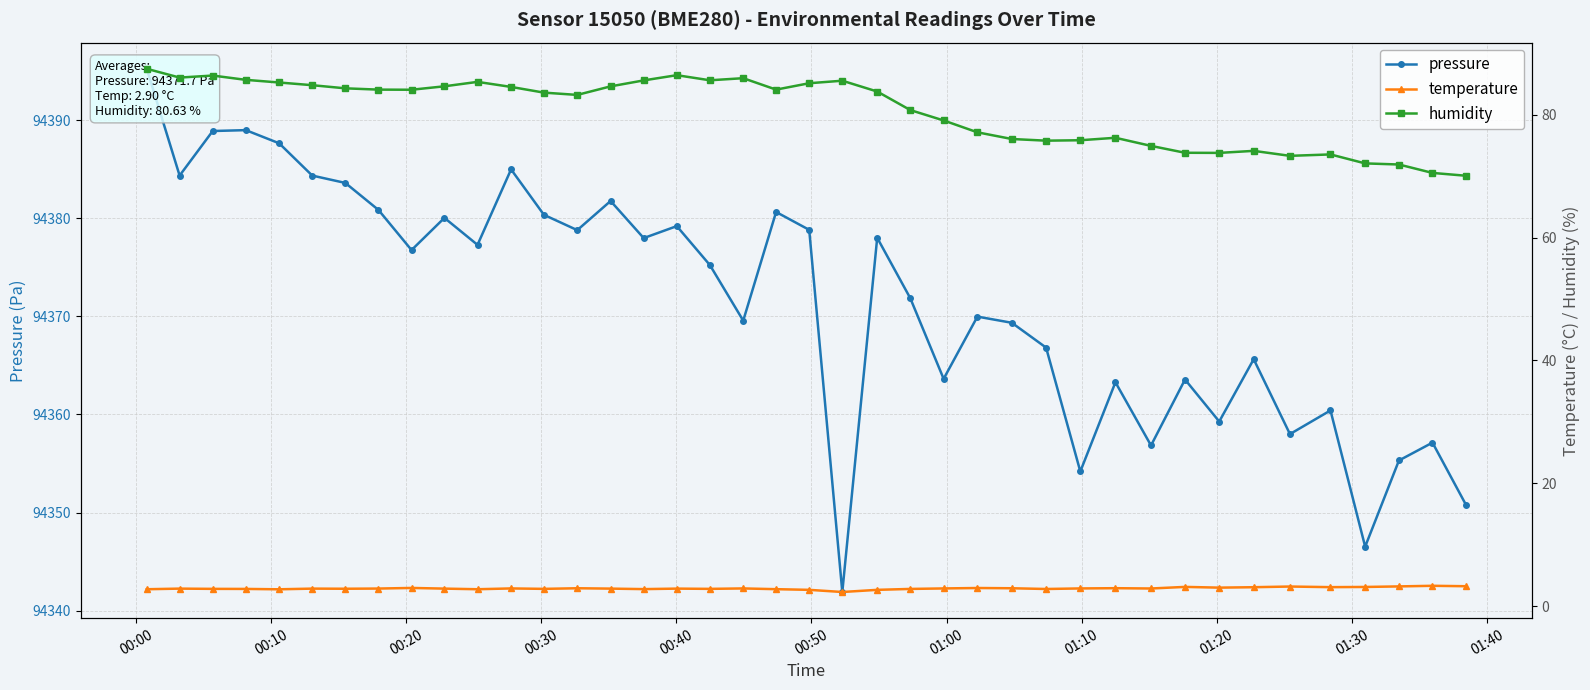

Does the chart have visible grid lines?

Yes